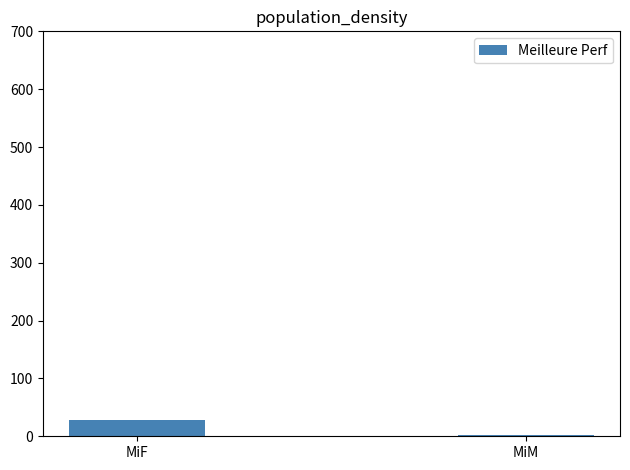

Are the bars horizontal?

No